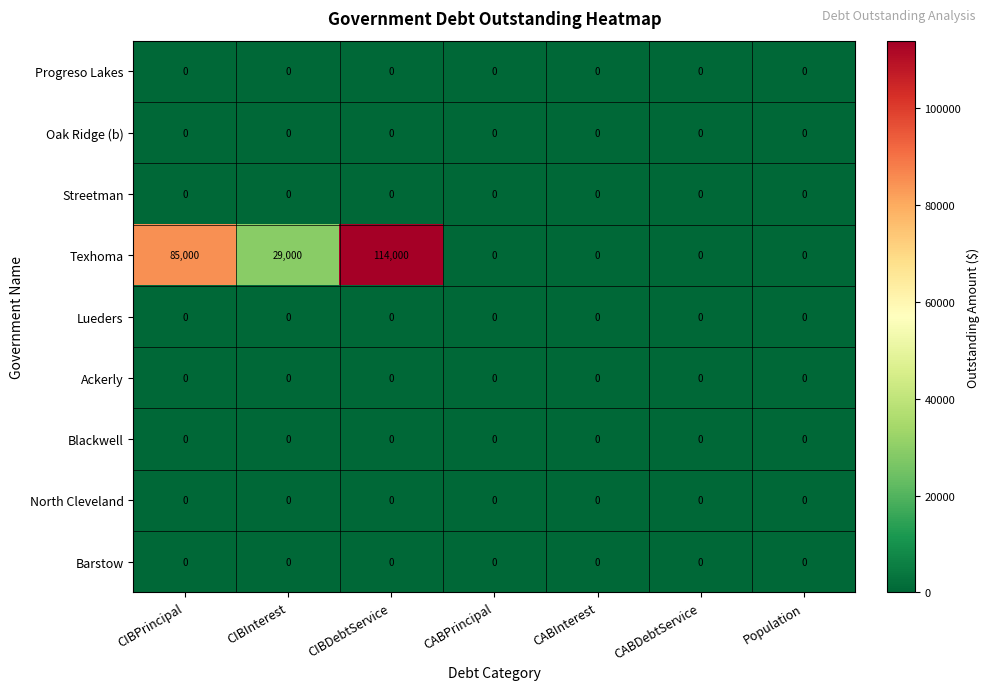

Count the Texhoma values in the range 0 to 85000.

6